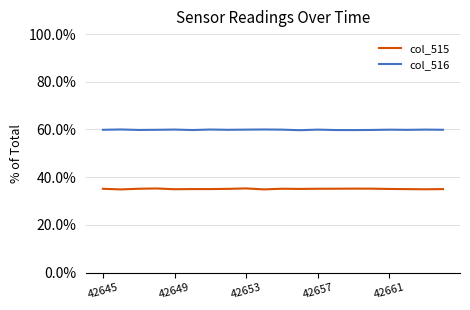

Rank the series by their maximum value, from lowest to highest.

col_515, col_516